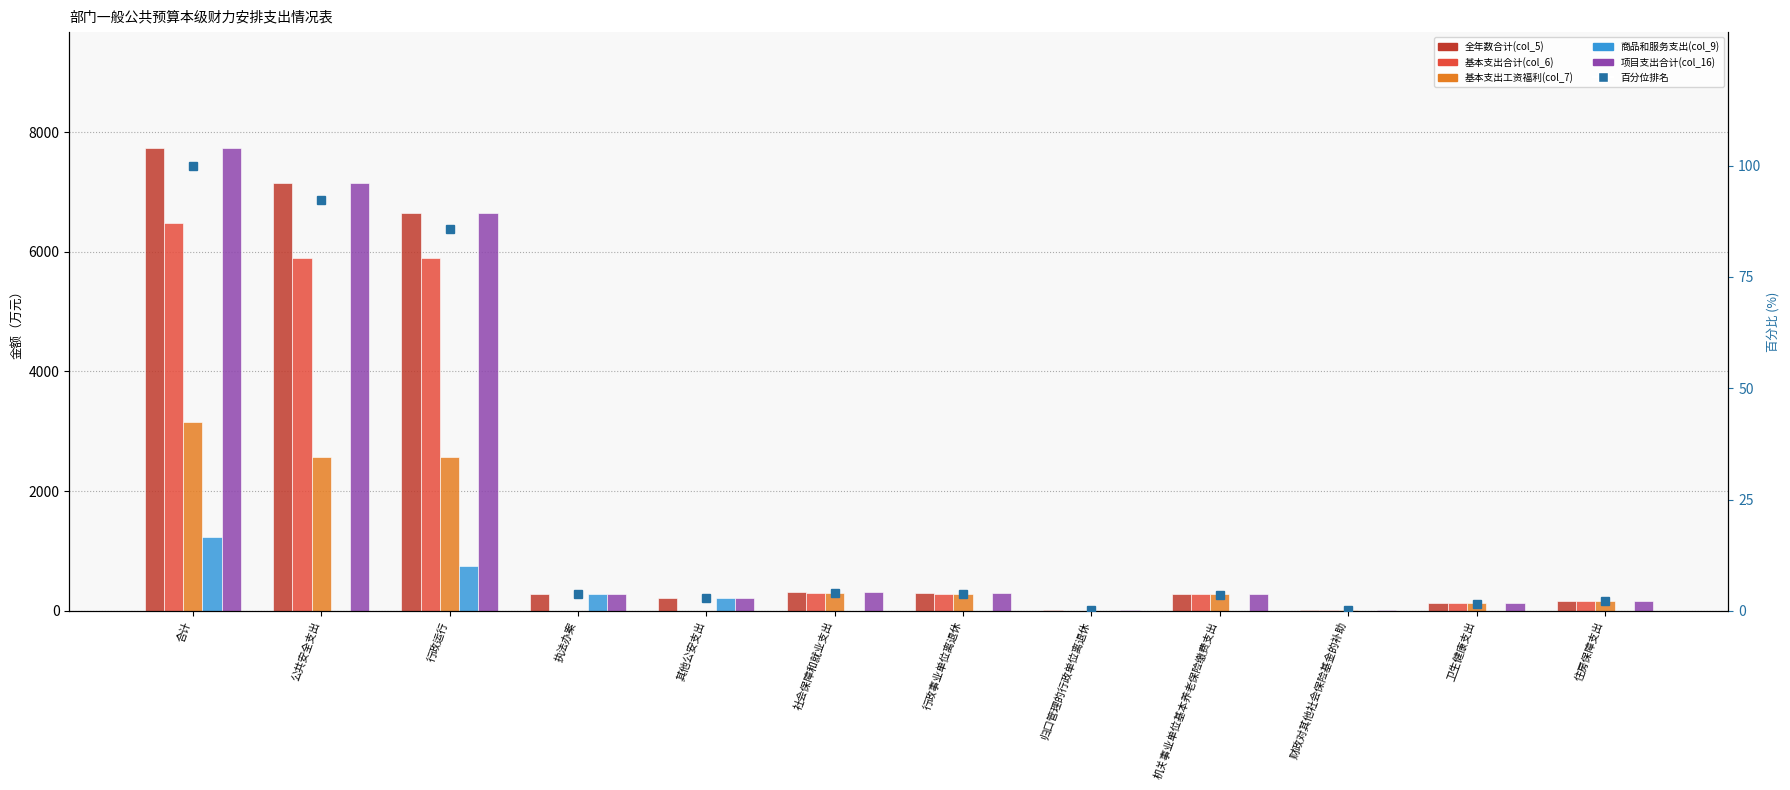

At which label does 商品和服务支出(col_9) reach its peak?

合计